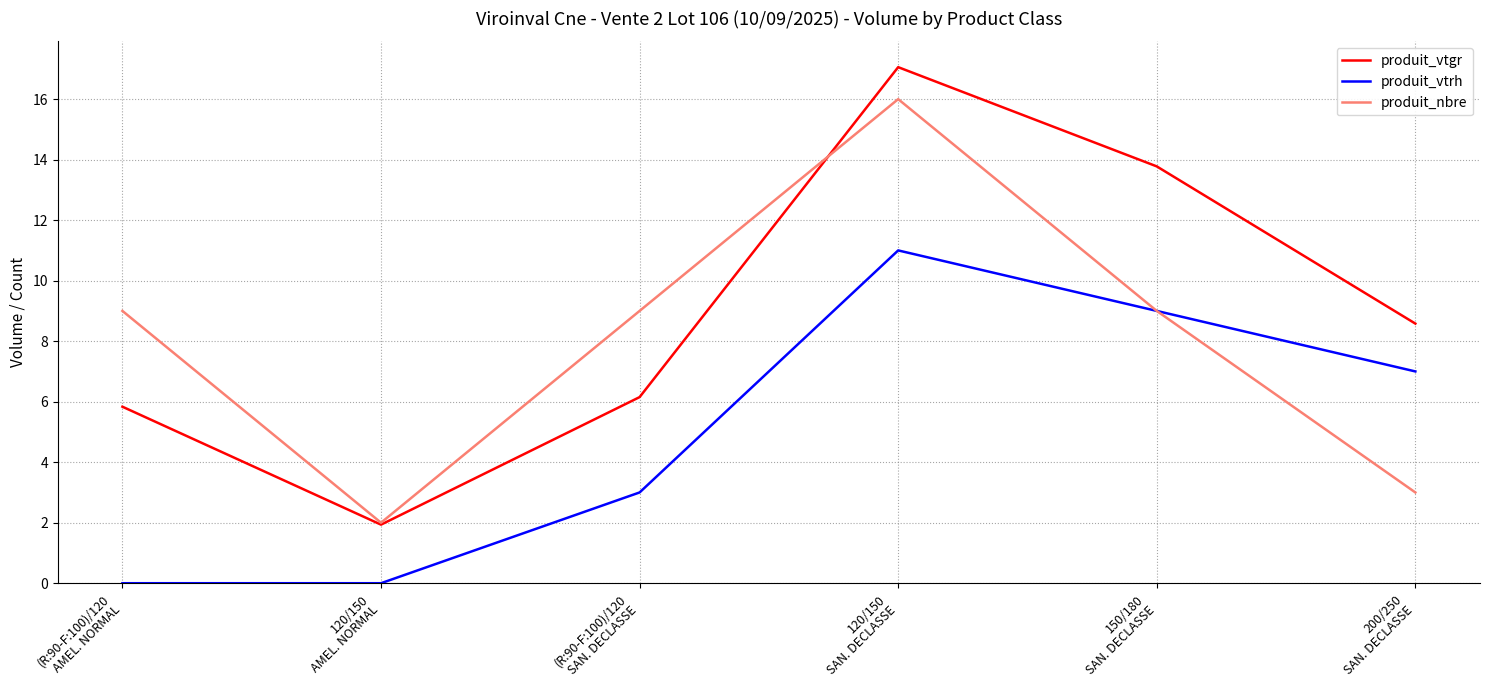

Does the chart have visible grid lines?

Yes